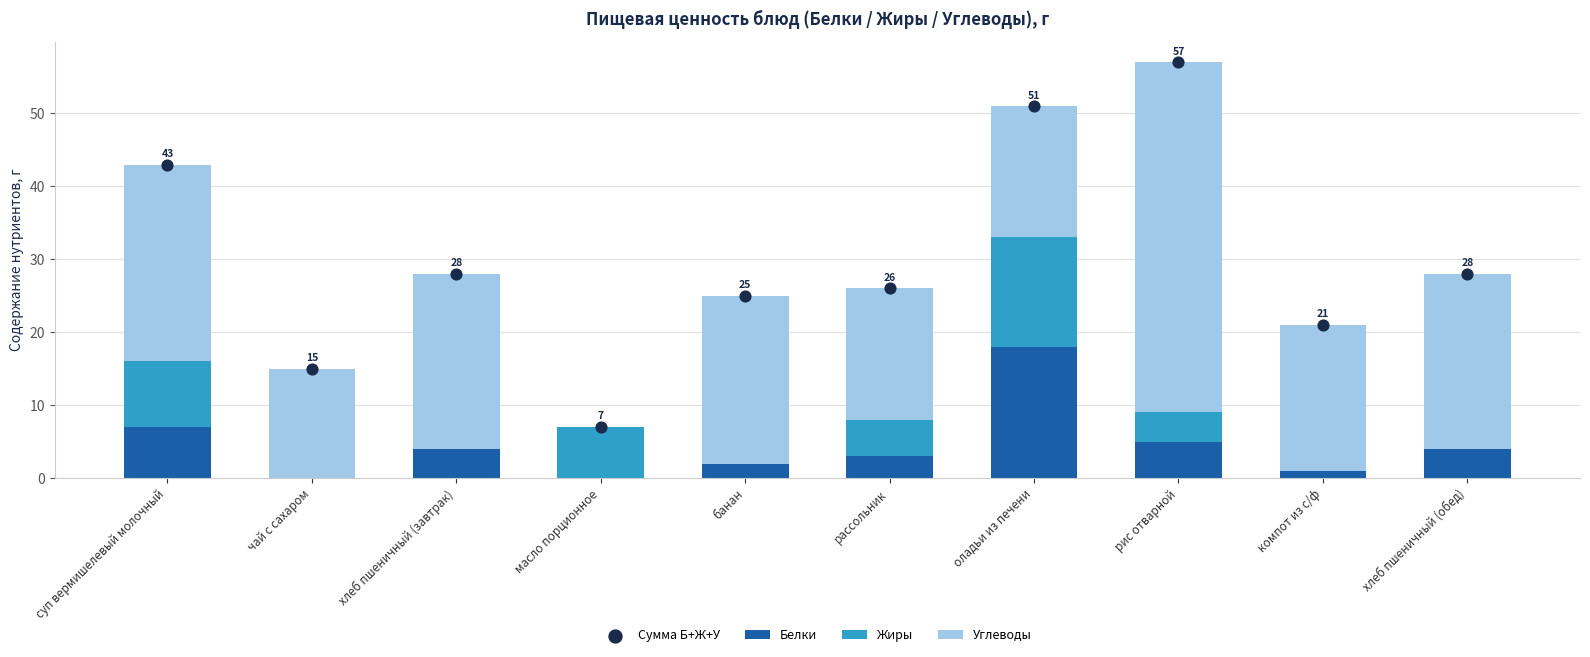

Which series reaches the maximum Y coordinate?

Сумма Б+Ж+У